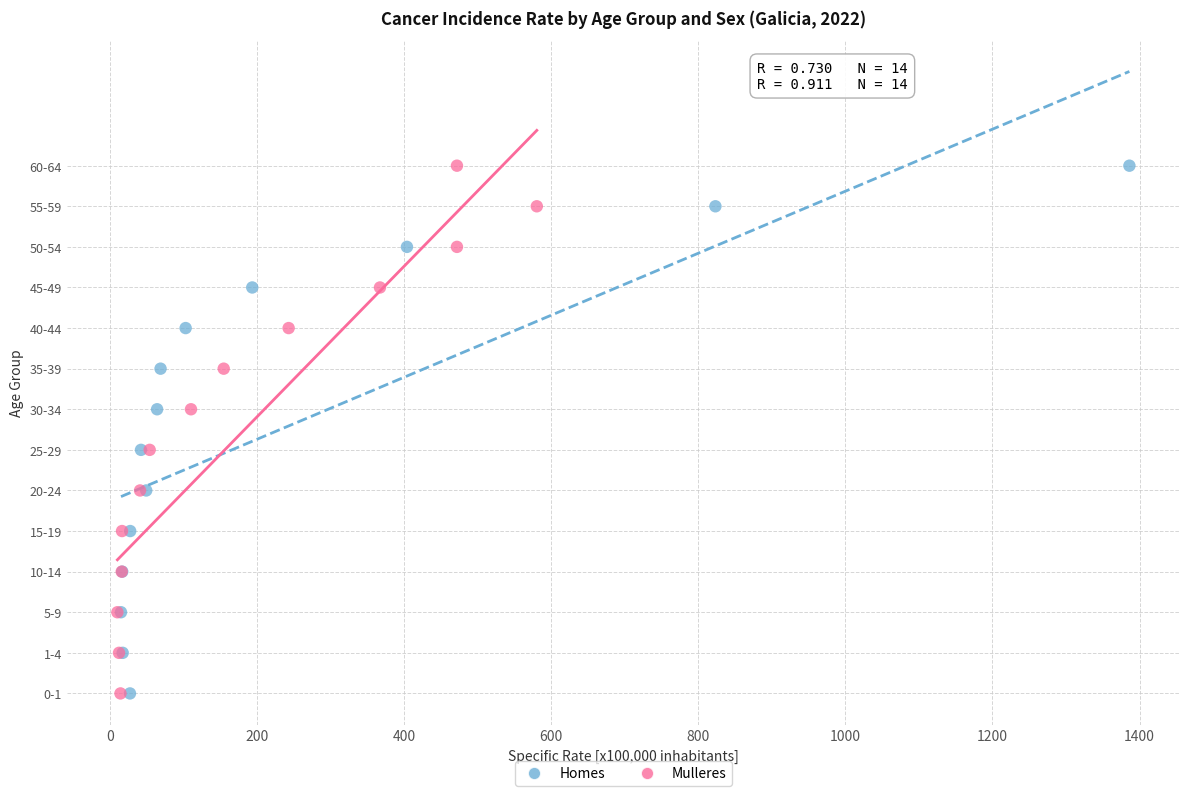

What are all the series names shown in the legend?

Homes, Mulleres